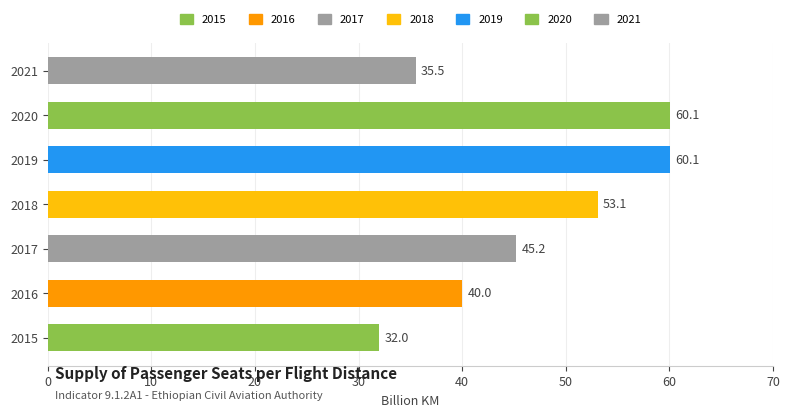

What is the difference between the values at 2016 and 2017?

5.2